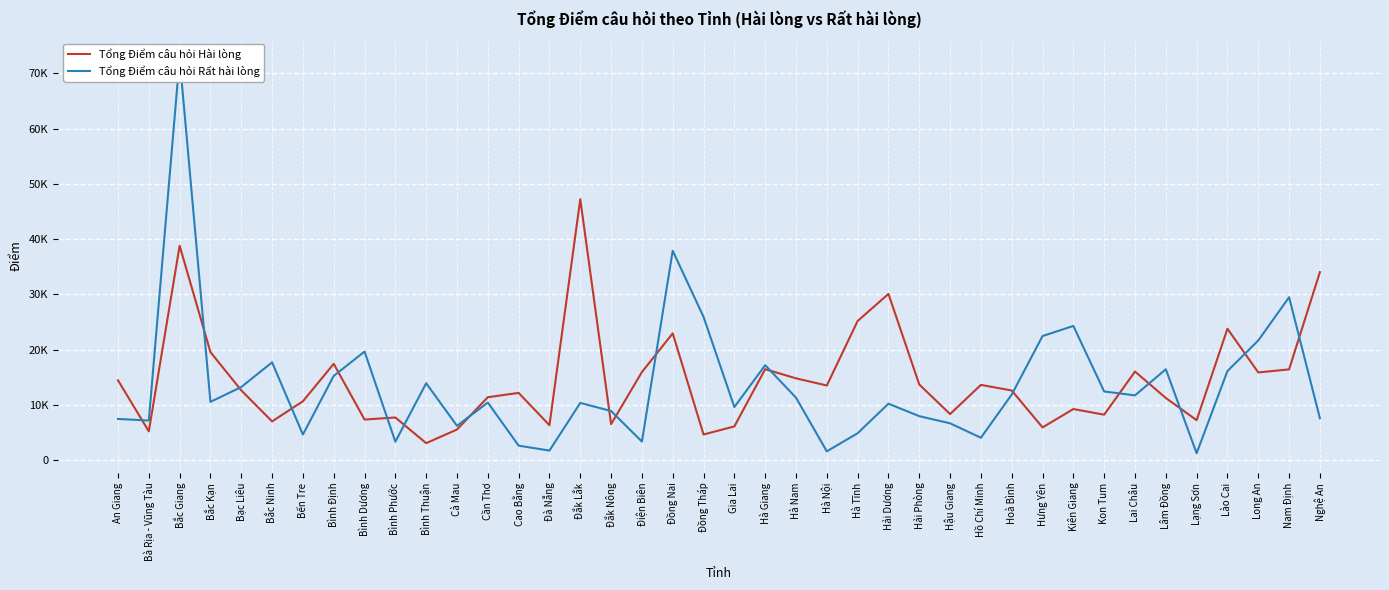

Where do Tổng Điểm câu hỏi Hài lòng and Tổng Điểm câu hỏi Rất hài lòng first cross each other?

An Giang and Bà Rịa - Vũng Tàu